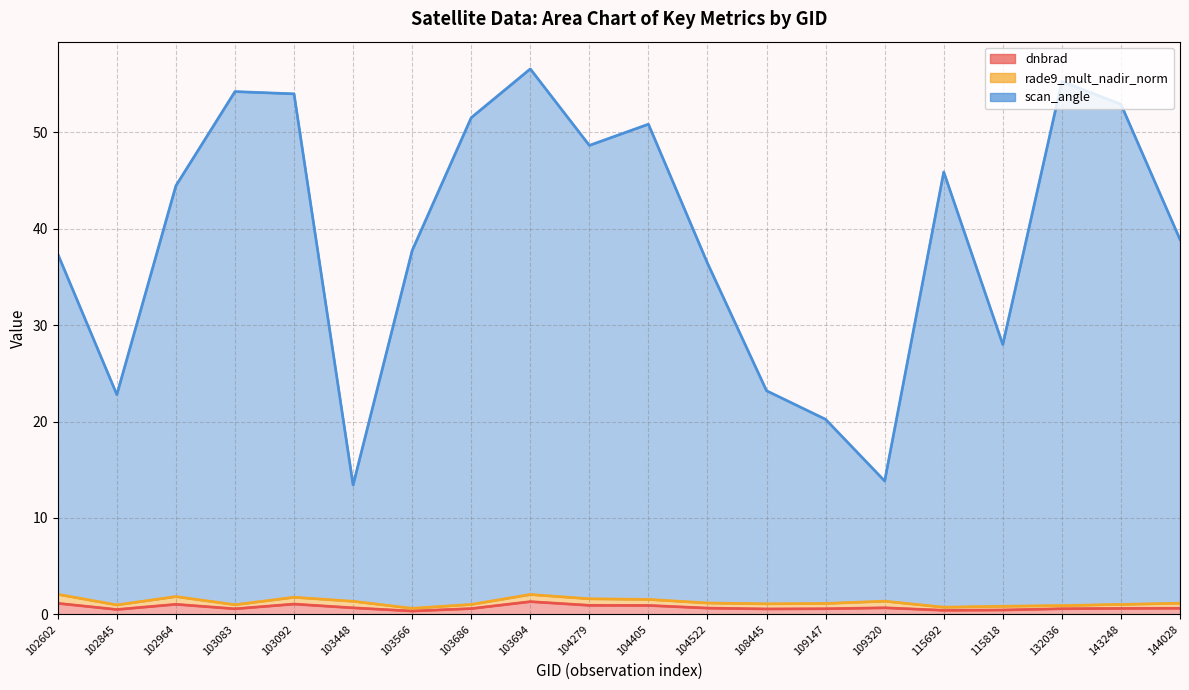

What is the difference between the highest and lowest values at 103686?

50.9